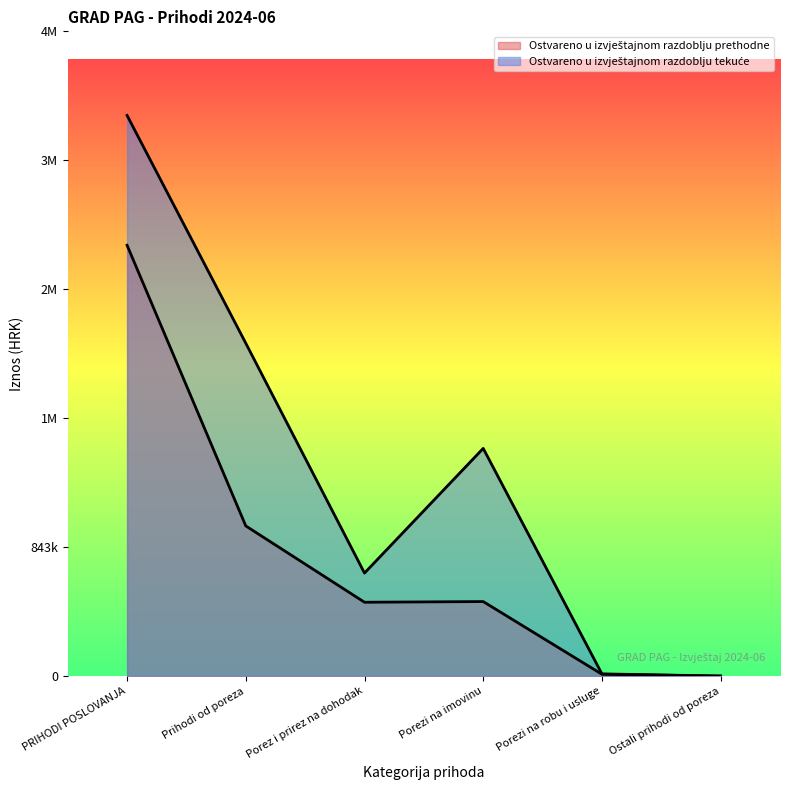

Between Porez i prirez na dohodak and PRIHODI POSLOVANJA, which is larger?

PRIHODI POSLOVANJA